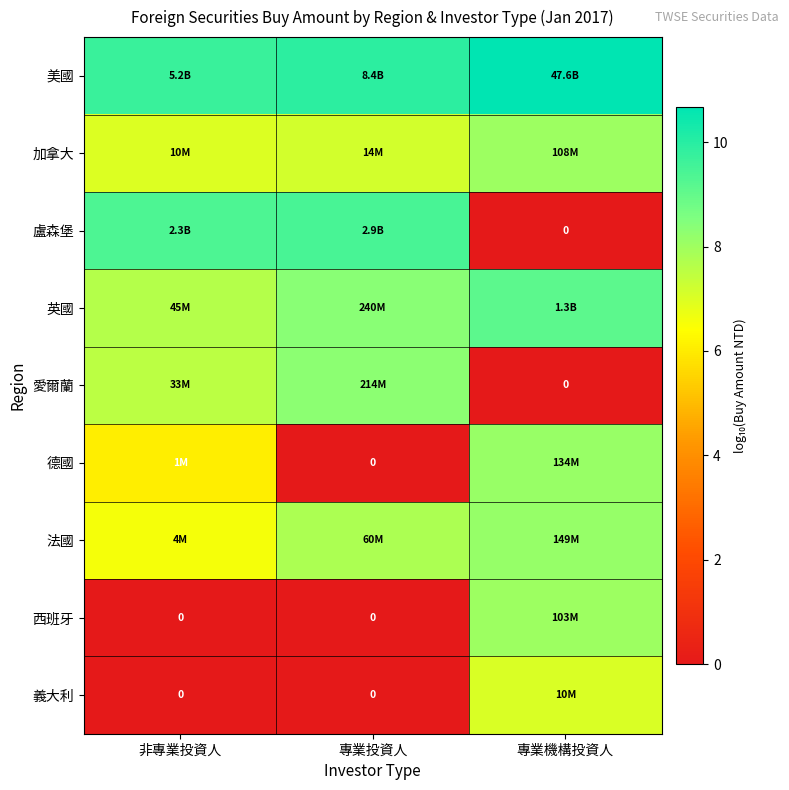

How many positive values does the 義大利 series have?

1